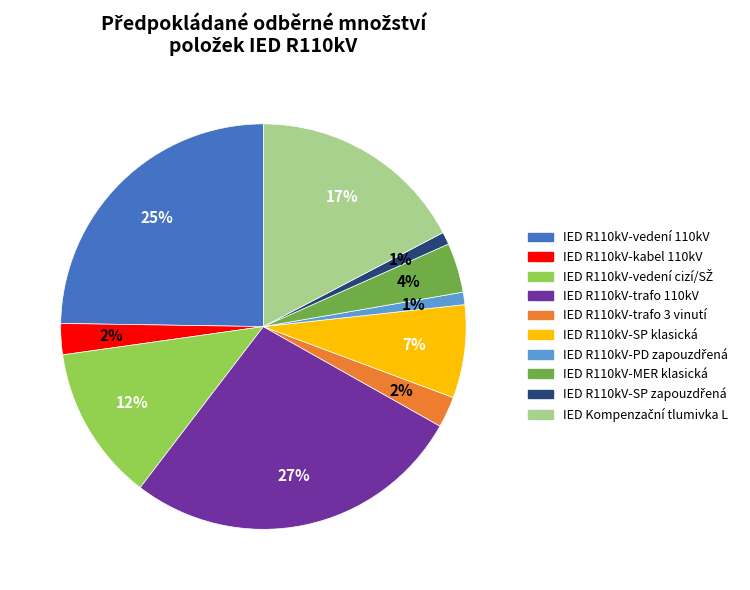

What is the largest slice in the pie chart?

IED R110kV-trafo 110kV